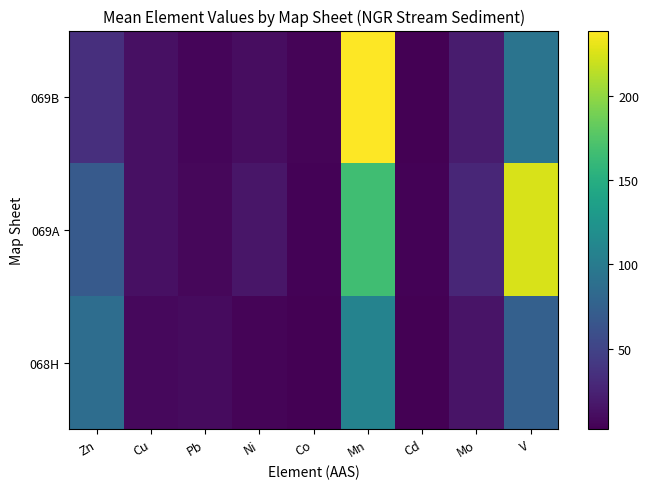

How many series are shown in this chart?

3